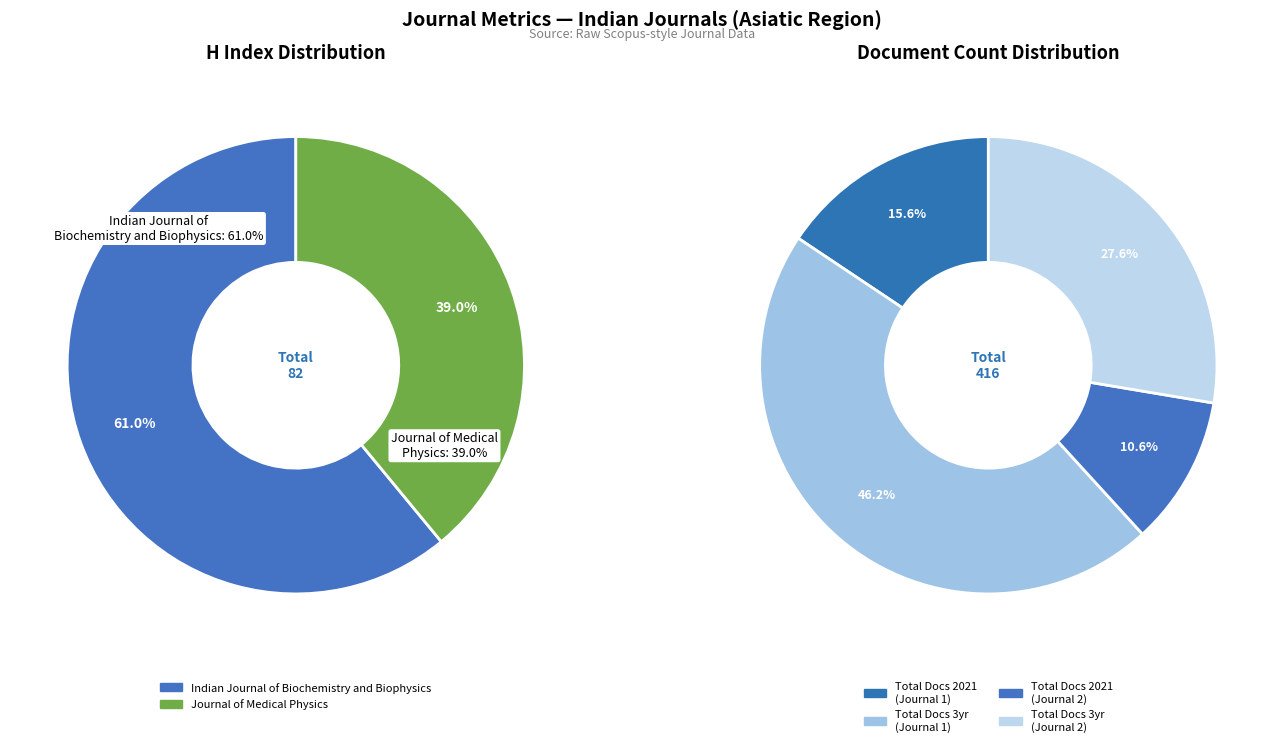

Between Journal of Medical Physics and Indian Journal of Biochemistry and Biophysics, which is larger?

Indian Journal of Biochemistry and Biophysics